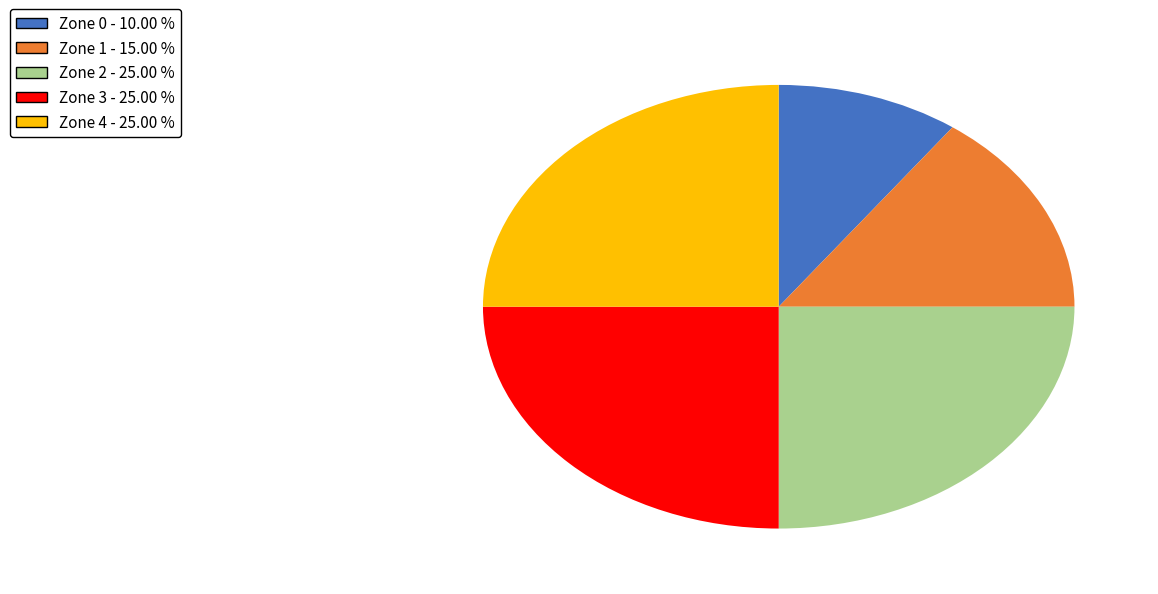

Approximately how many times larger is the value at Zone 1 compared to Zone 0?

1.5